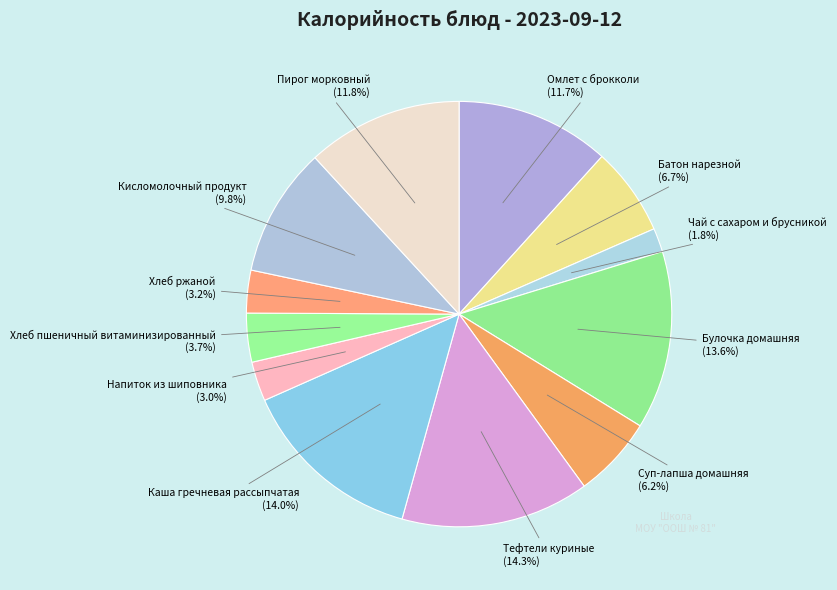

What is the total percentage of Хлеб пшеничный витаминизированный and Батон нарезной?

10.4%